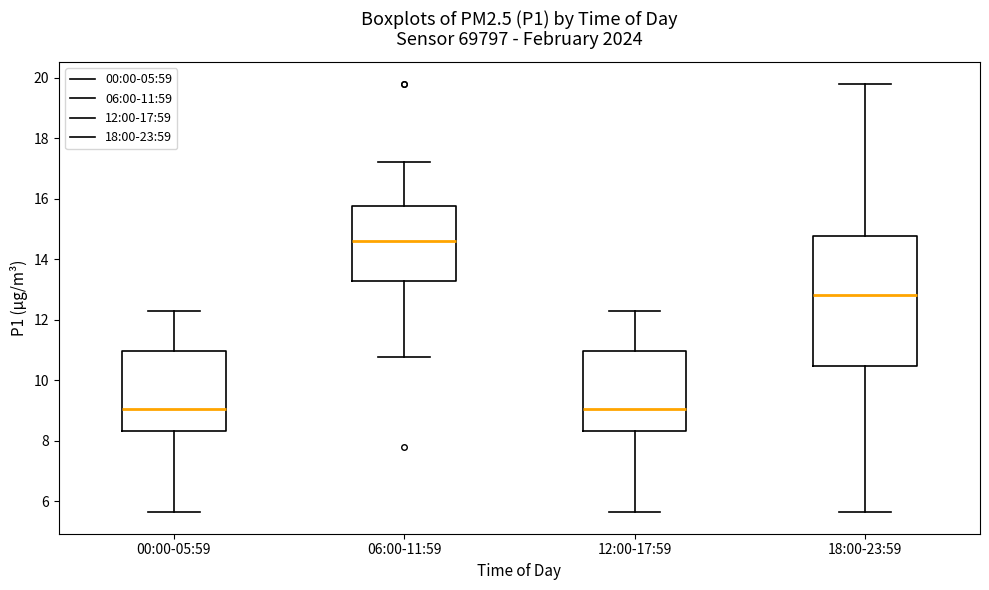

Reading left to right, read every box against the y-axis: the position of its median line, the range the box covers, and the ends of its whiskers. The values are not printed on the chart, so give them approximately, as read against the axis.

00:00-05:59: median 9.0, box 8.4 to 11.0, whiskers 5.6 to 12.2
06:00-11:59: median 14.6, box 13.2 to 15.8, whiskers 10.8 to 17.2
12:00-17:59: median 9.0, box 8.4 to 11.0, whiskers 5.6 to 12.2
18:00-23:59: median 12.8, box 10.4 to 14.8, whiskers 5.6 to 19.8